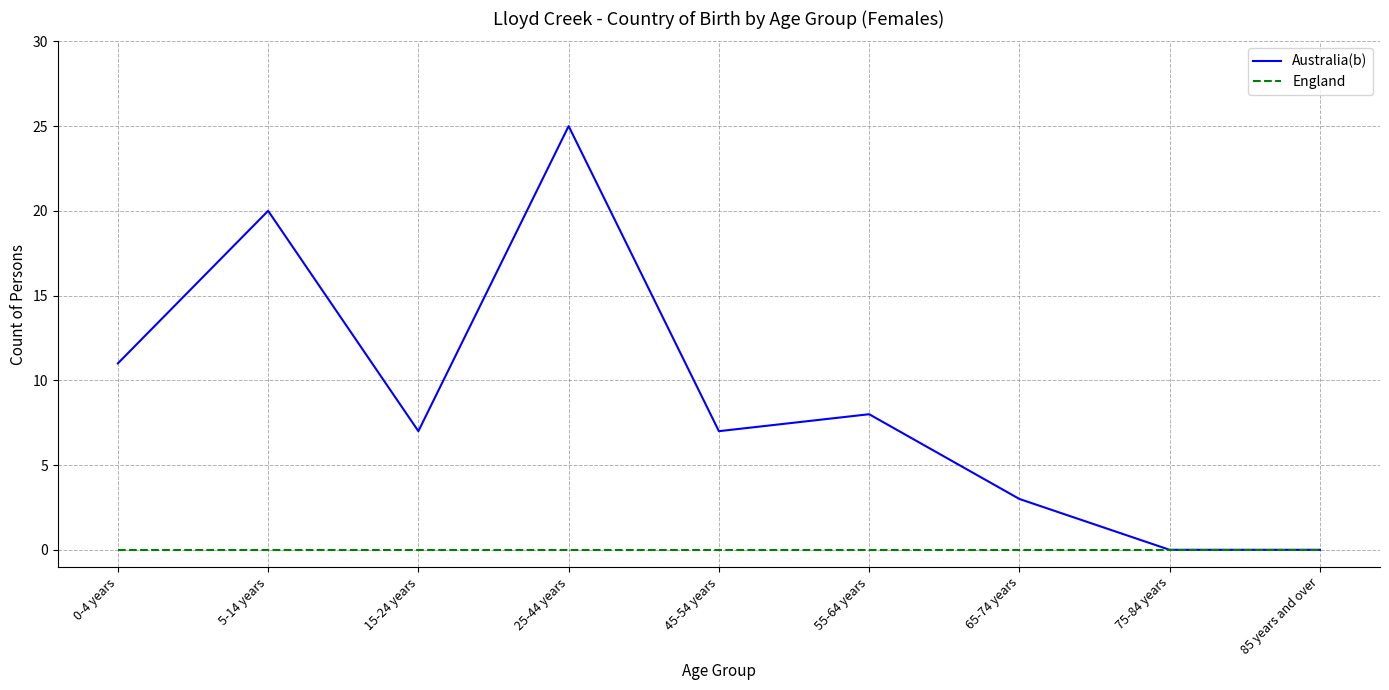

List the series in order of their peak value, highest first.

Australia(b), England